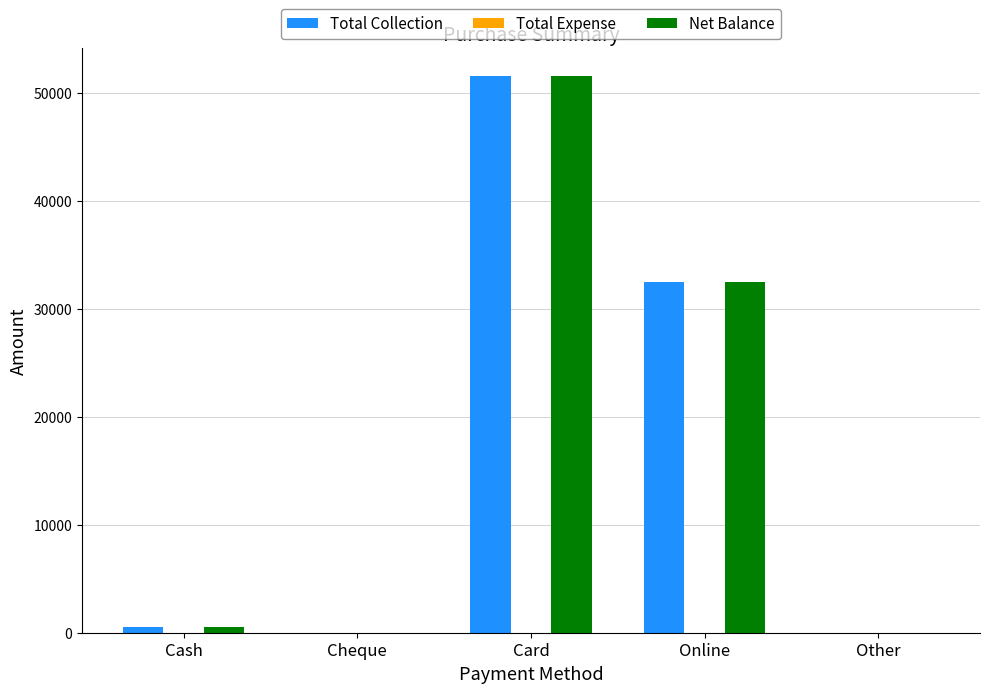

The value of Net Balance at Other is 0. True or false?

True